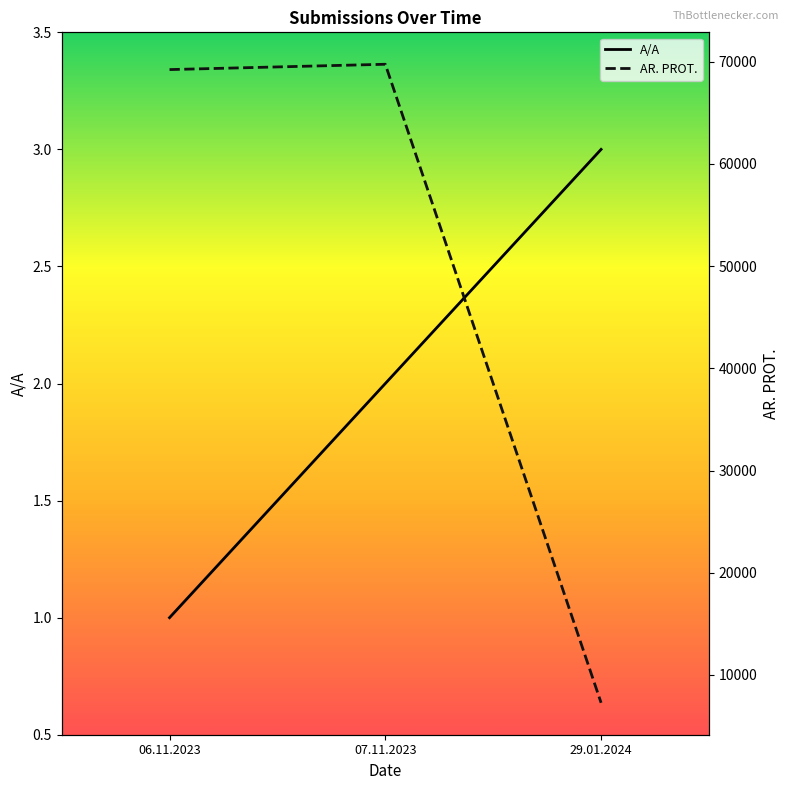

What are all the series names shown in the legend?

A/A, AR. PROT.